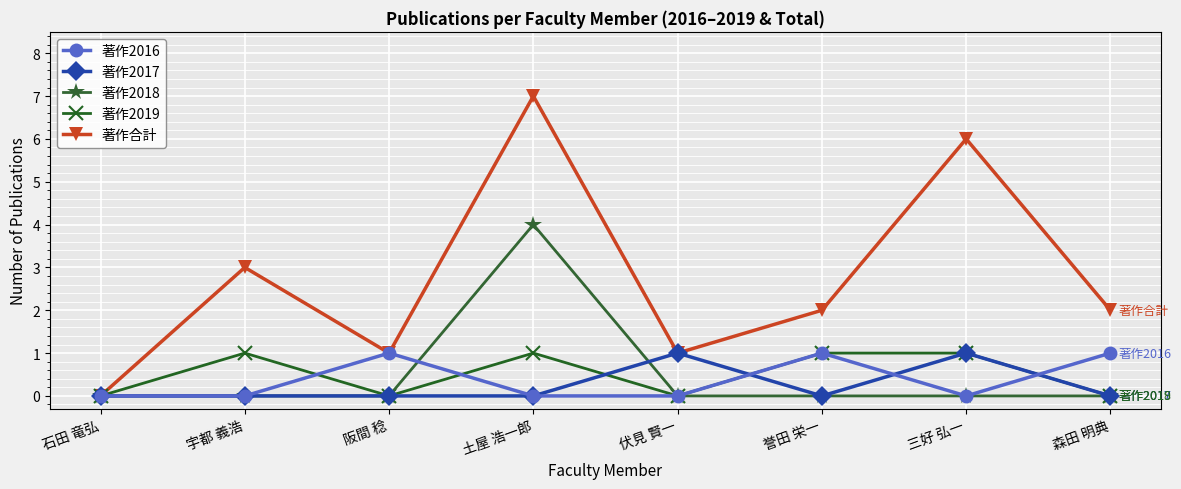

At which category is the sum across all series the highest?

土屋 浩一郎